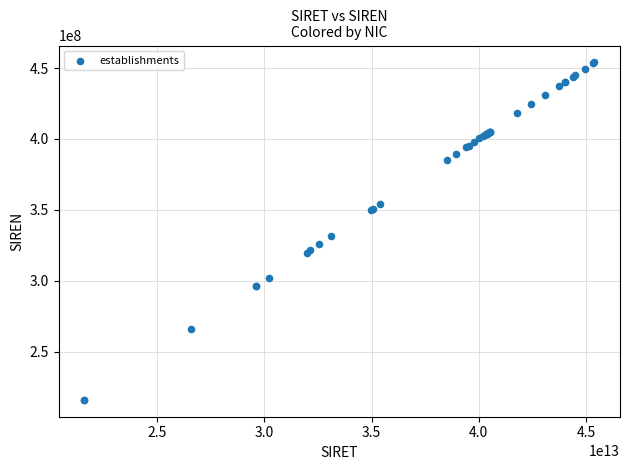

What Y value in the scatter plot is closest to 334976985?

331253765